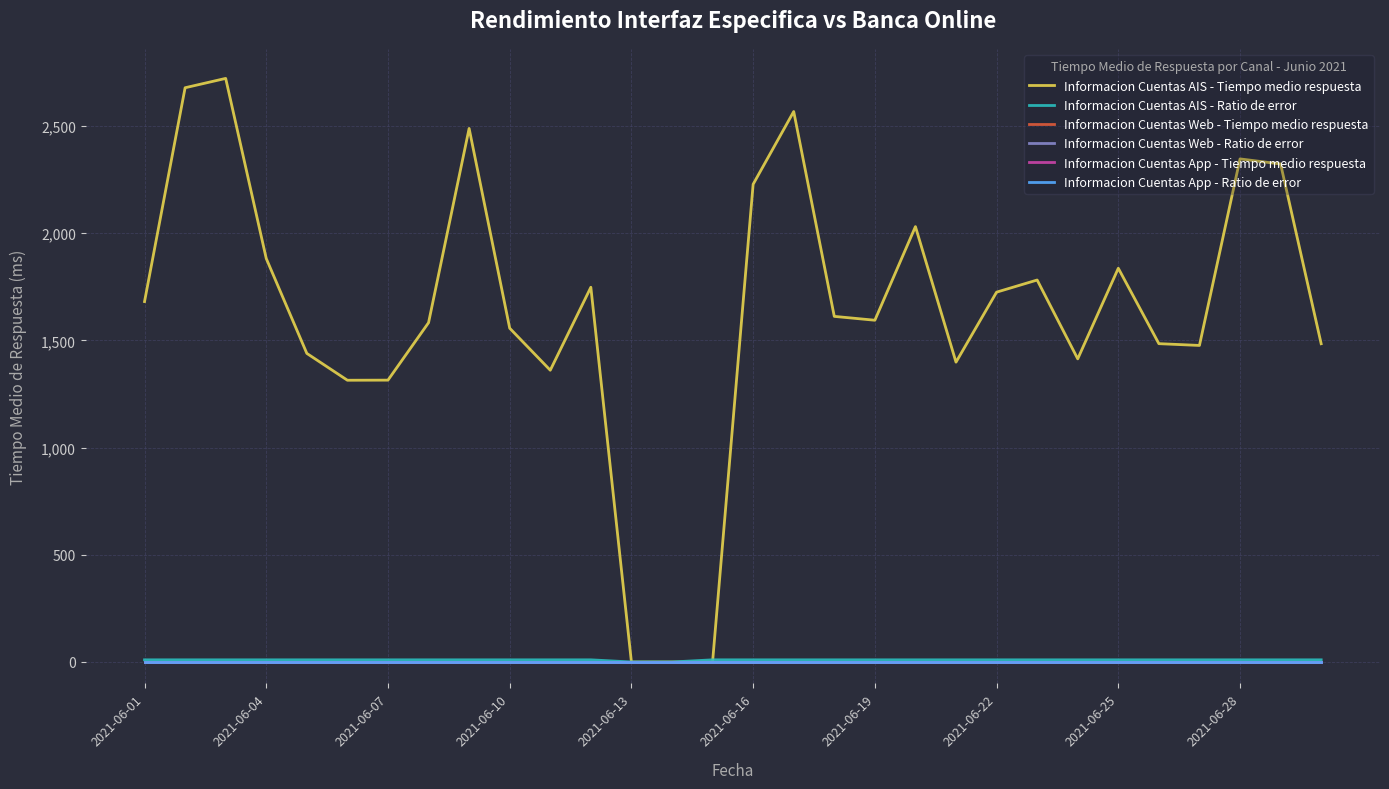

Does the chart display data point markers on the line(s)?

No